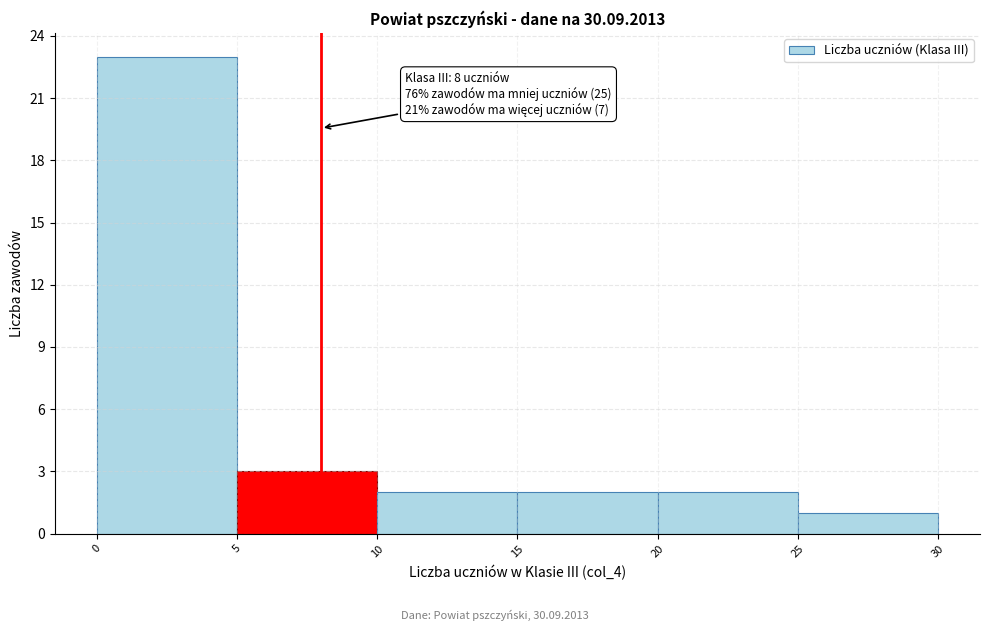

Which range on the x-axis has the tallest bar?

0 to 5